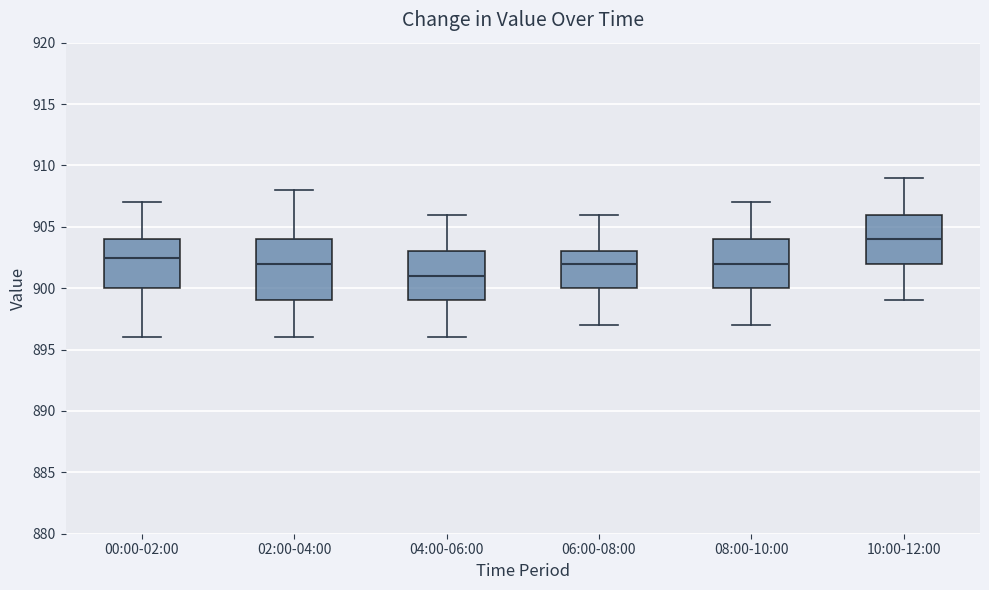

Which box has the highest median line?

10:00-12:00